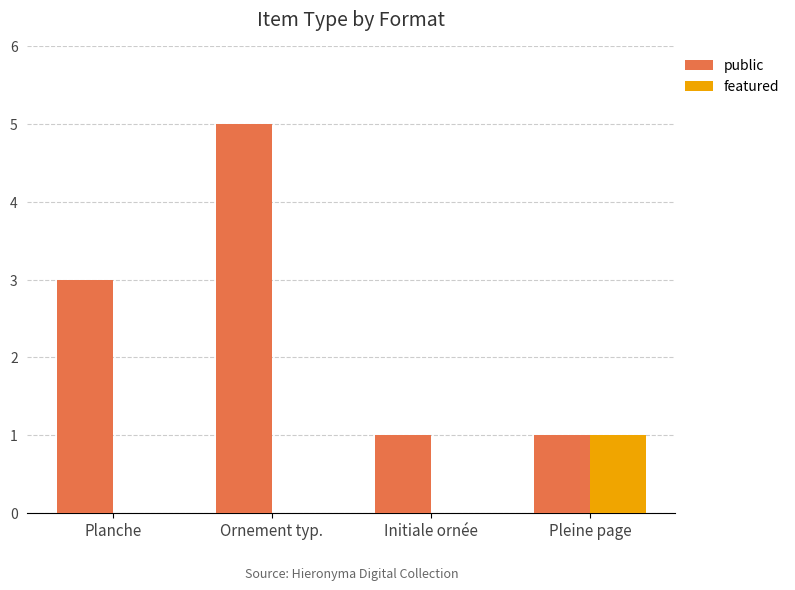

How many groups of bars are there?

4